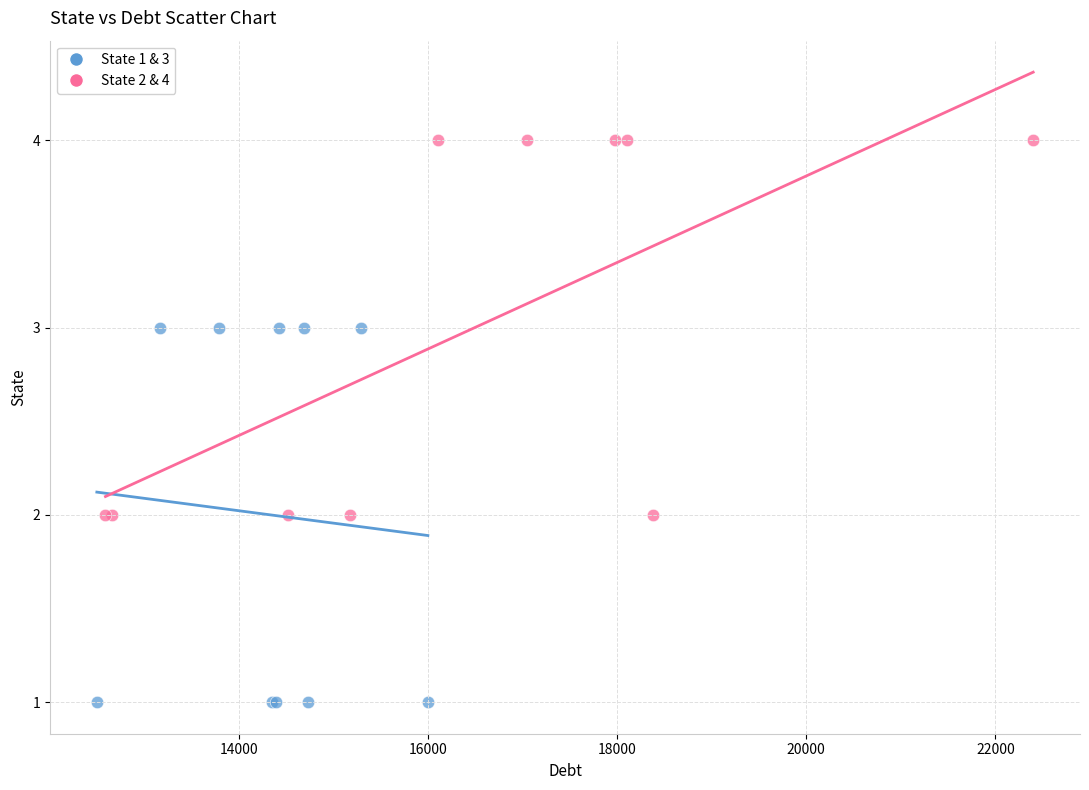

Which series reaches the maximum Y coordinate?

State 2 & 4